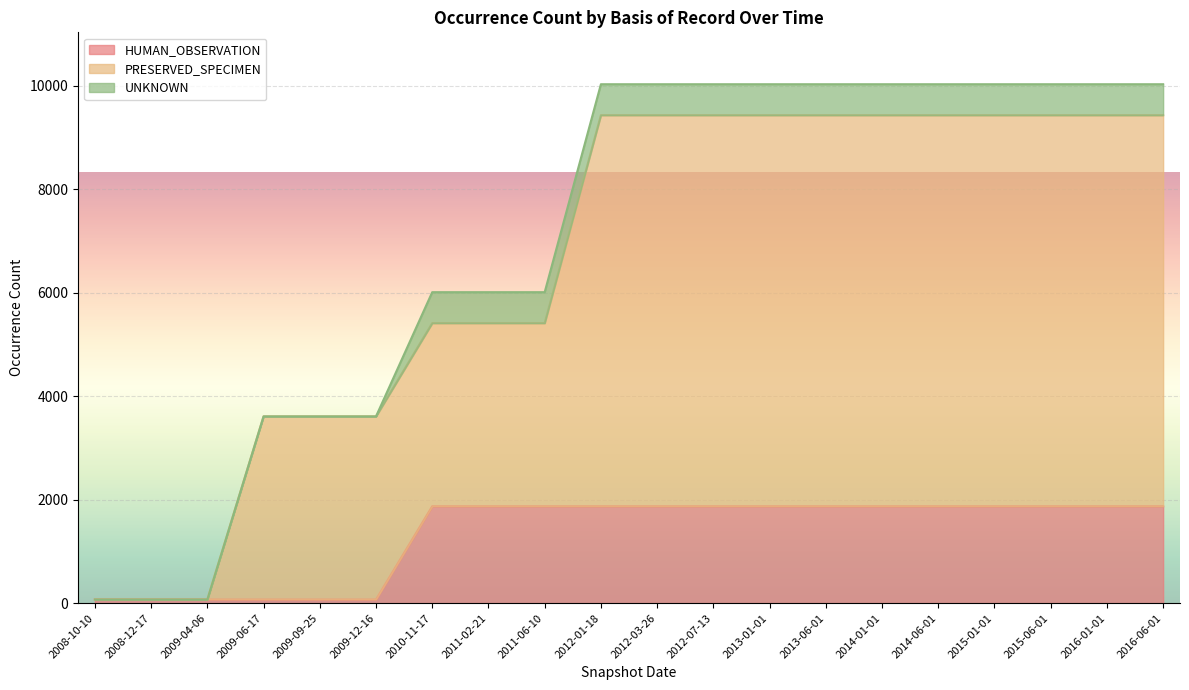

What is the maximum value for HUMAN_OBSERVATION?

1874